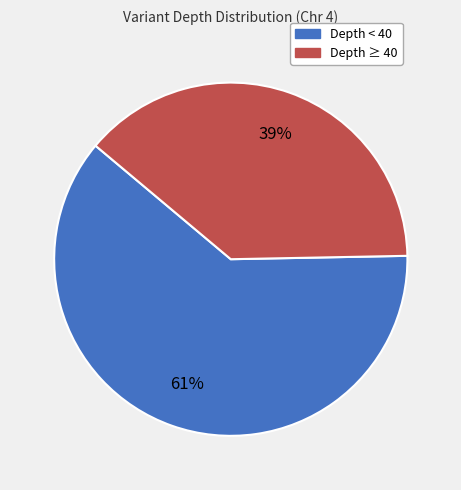

Does any single category account for the majority?

Yes